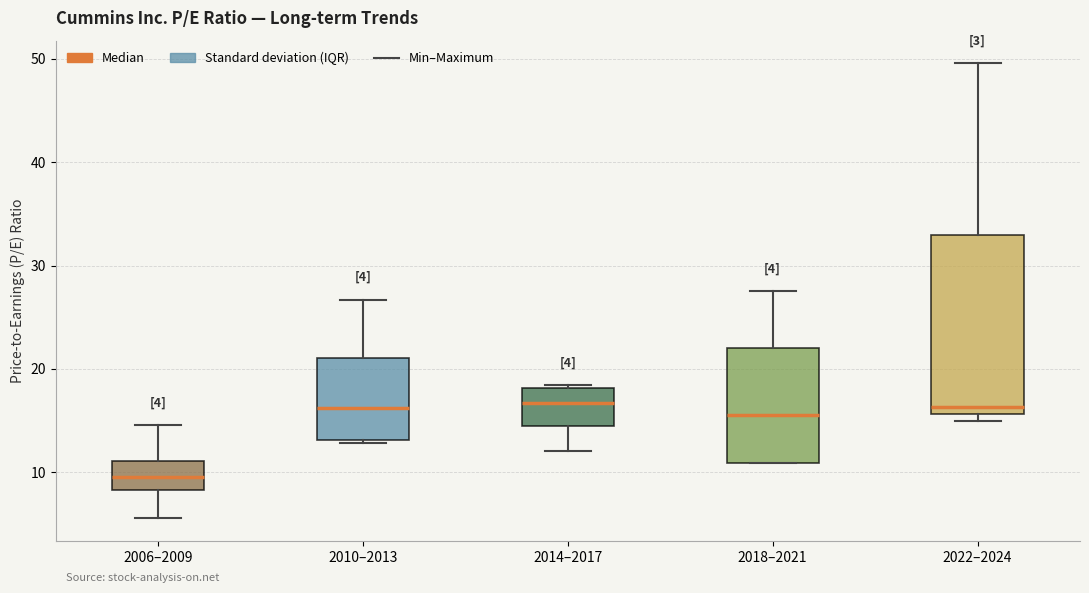

Comparing the boxes themselves (not the whiskers), which one is the tallest?

2022–2024